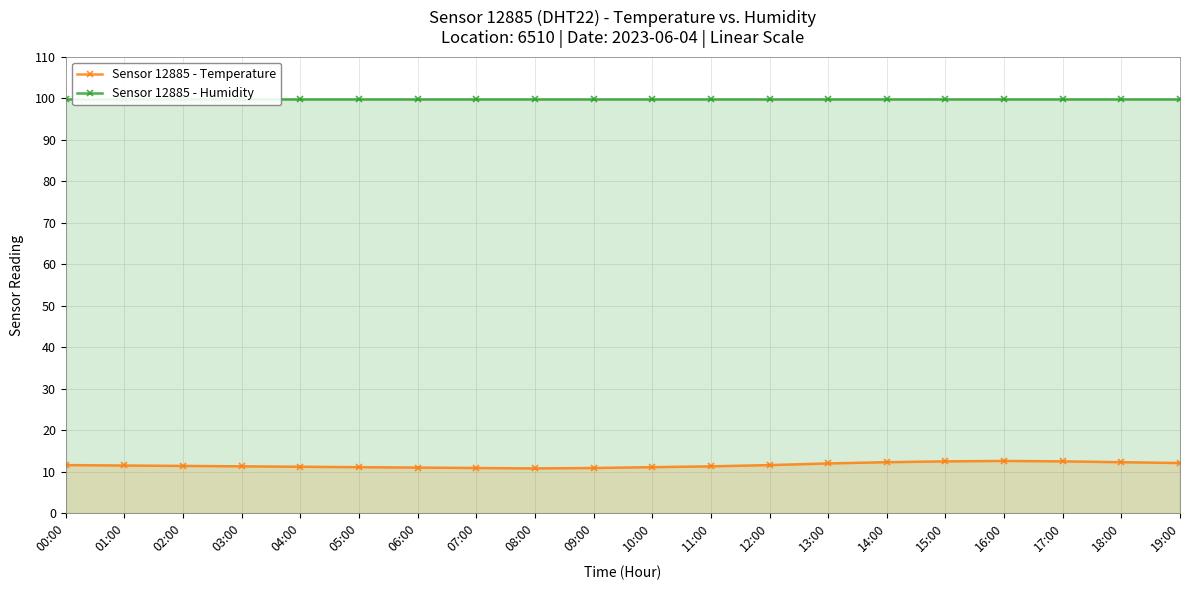

The Sensor 12885 - Temperature series shows 18.5 at 00:00. True or false?

False